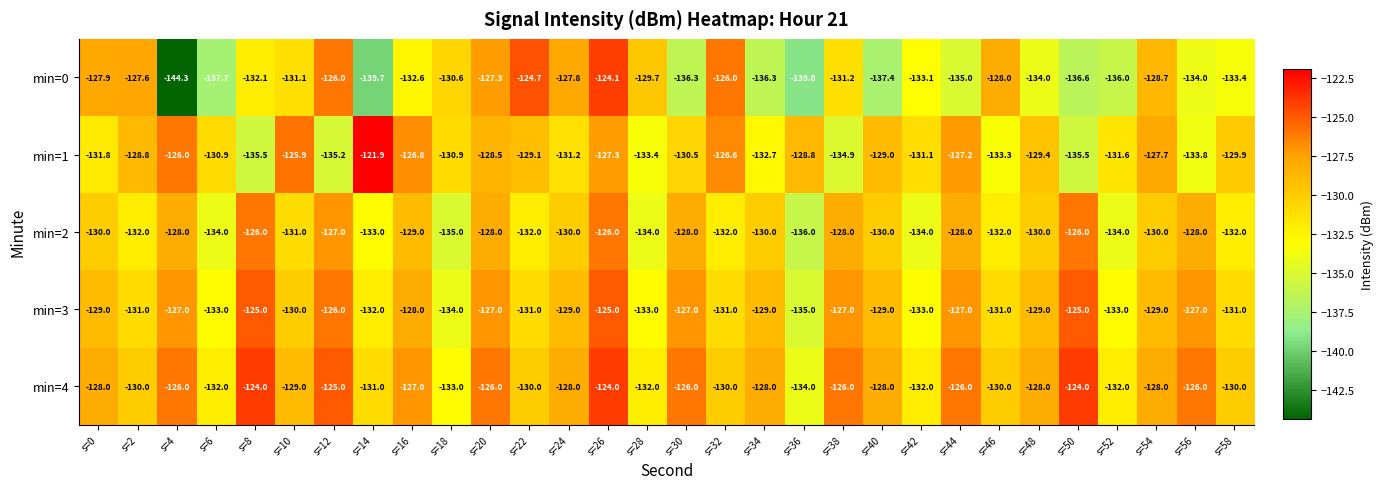

At which category is the sum across all series the highest?

s=26